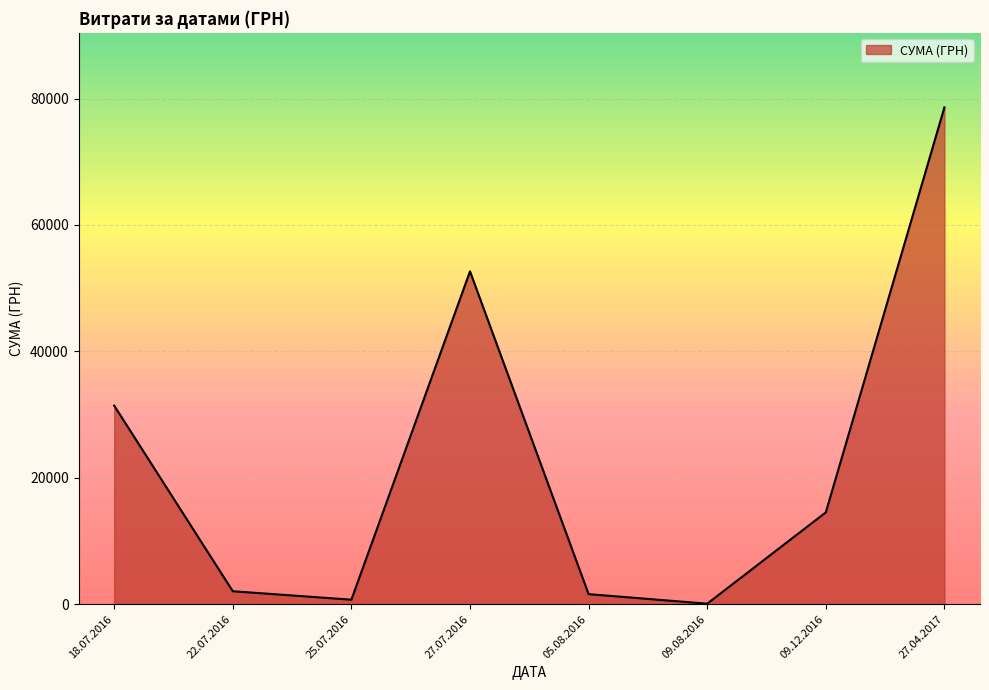

Reading left to right, extract all data points from this chart.

31424.0	2056.2	717.0	52658.0	1596.0	85.0	14530.0	78600.0